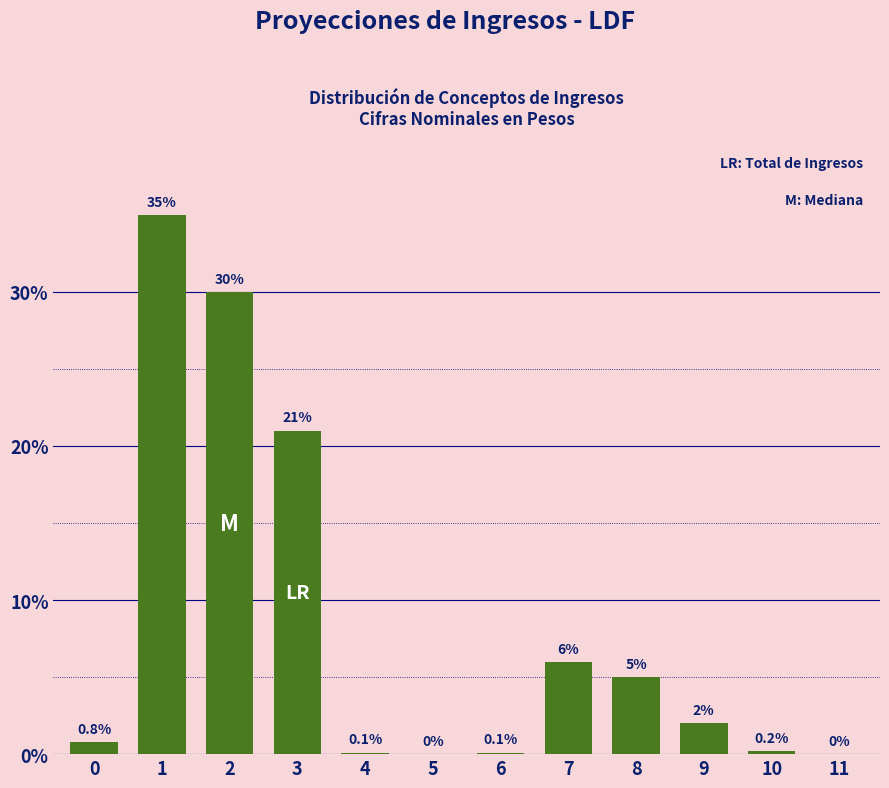

Reading right to left, extract all data points from this chart.

11=0.0	10=0.2	9=2.0	8=5.0	7=6.0	6=0.1	5=0.0	4=0.1	3=21.0	2=30.0	1=35.0	0=0.8